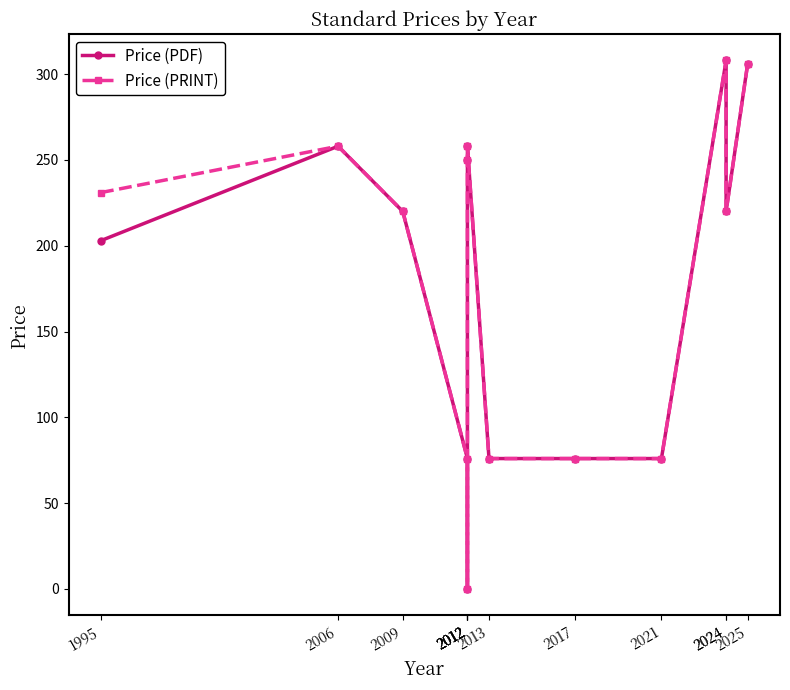

What are all the series names shown in the legend?

Price (PDF), Price (PRINT)